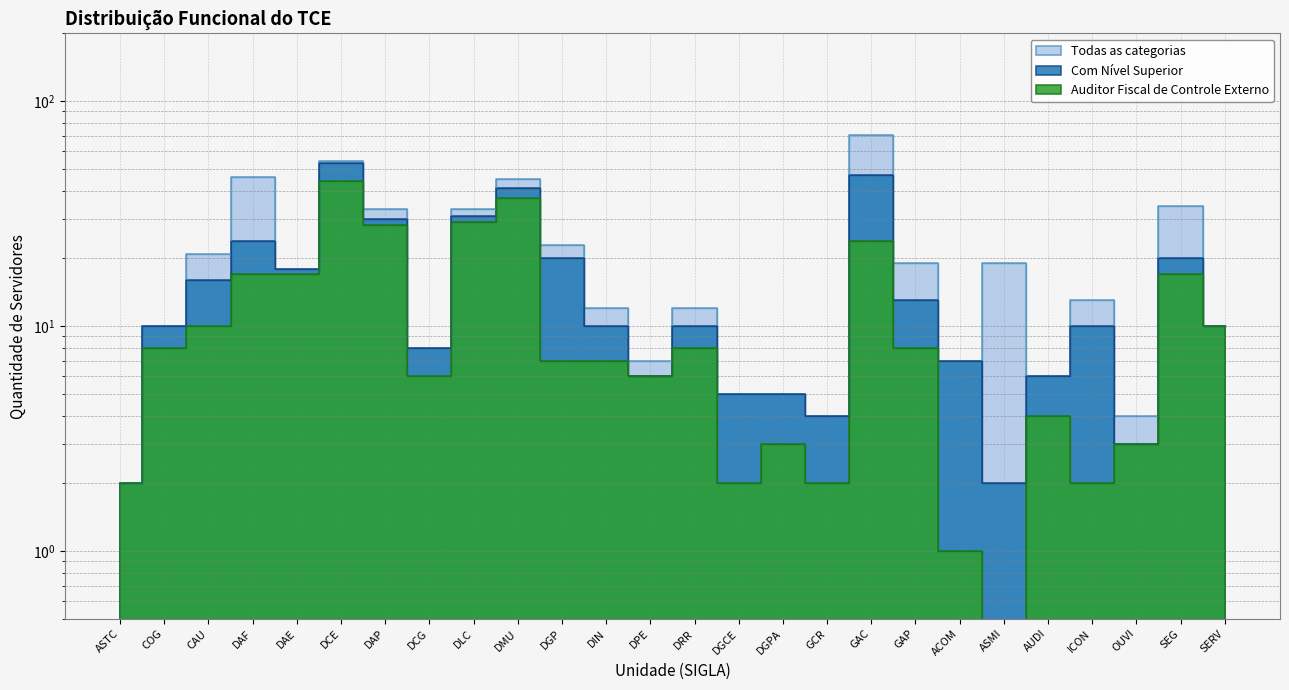

True or false: Todas as categorias and Com Nível Superior cross at least once.

False